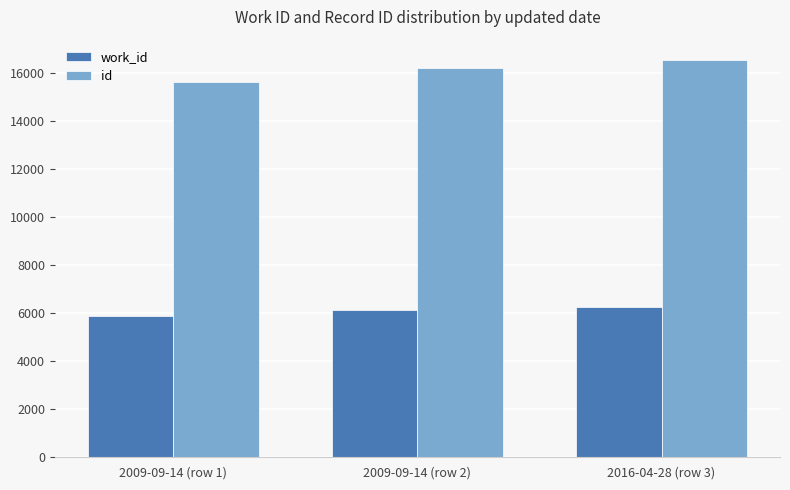

What is the label of the 3rd bar from the right?

2009-09-14 (row 1)